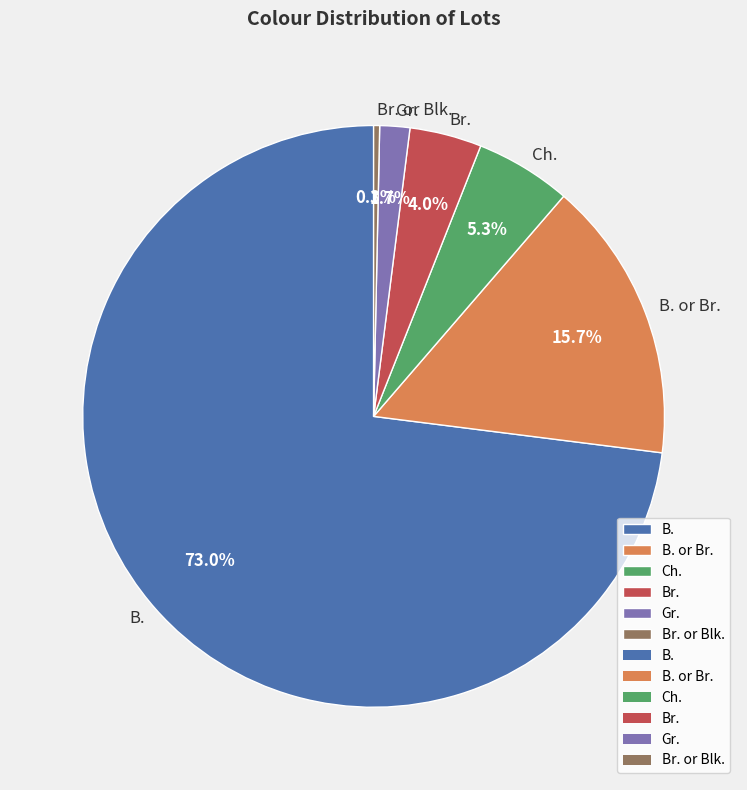

What is the smallest slice in the pie chart?

Br. or Blk.